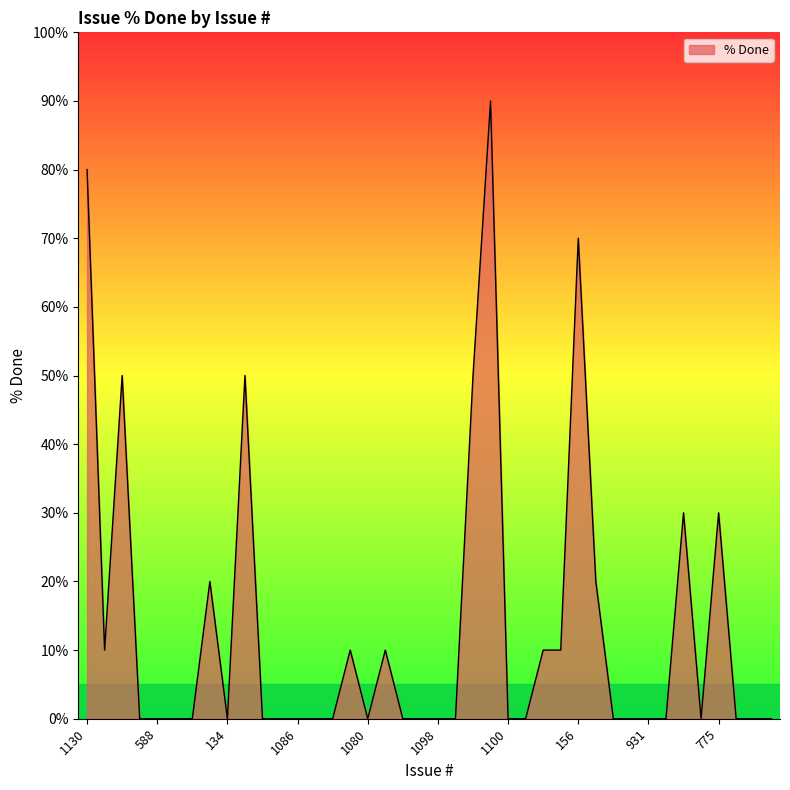

What is the maximum value shown in the chart?

90